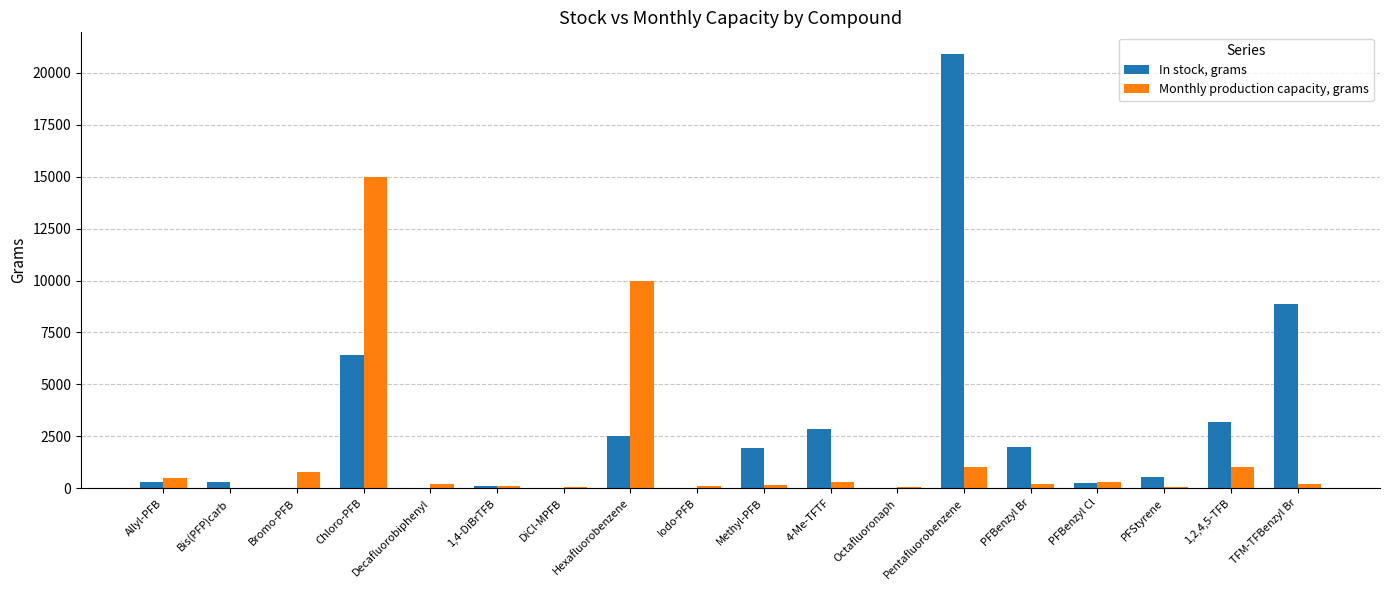

What is the sum of all In stock, grams values?

50104